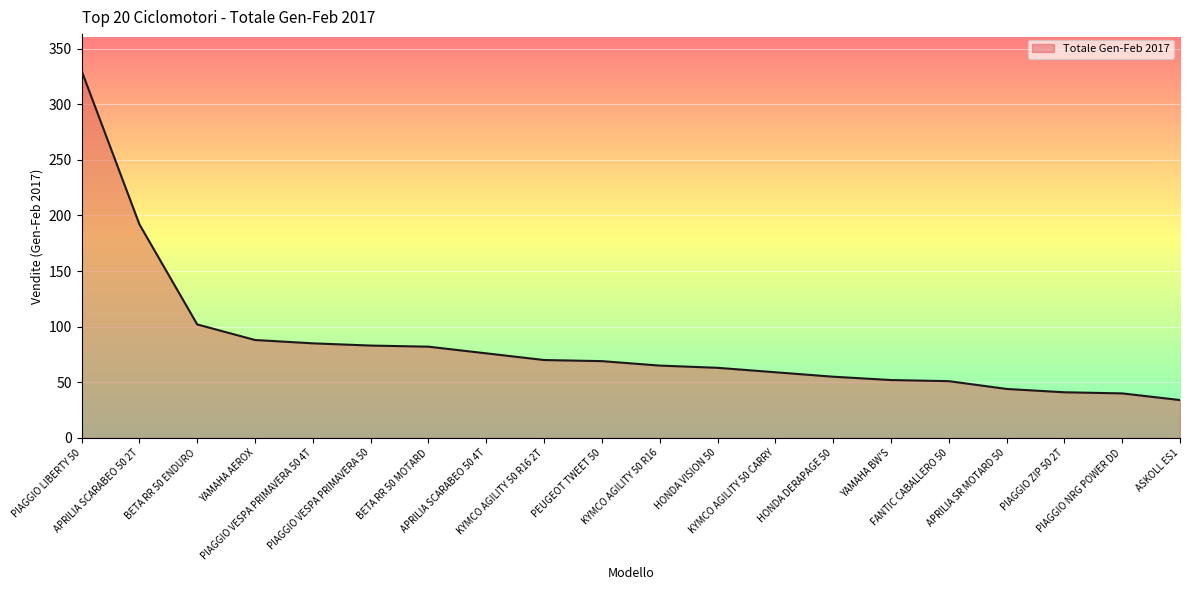

What value does the data have at PIAGGIO VESPA PRIMAVERA 50, to the nearest 5?

85